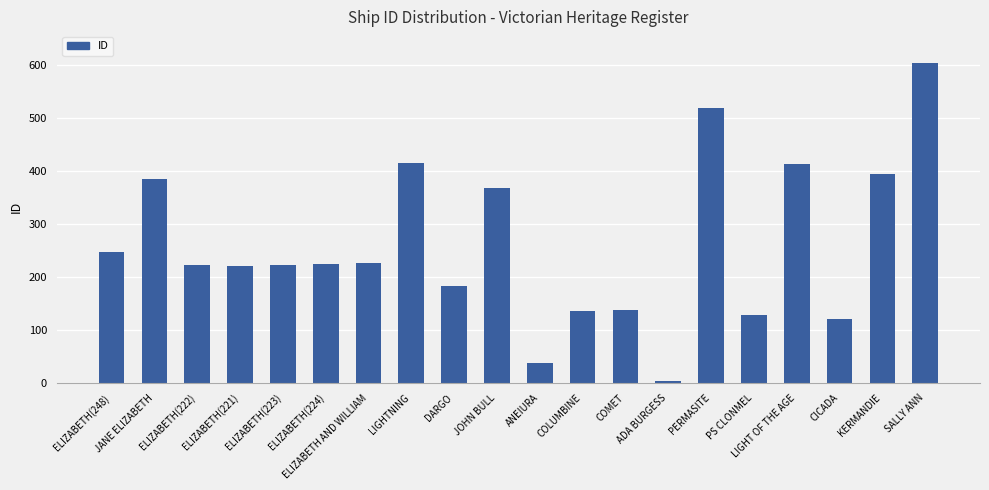

What is the change in value from ELIZABETH(223) to ADA BURGESS?

-220